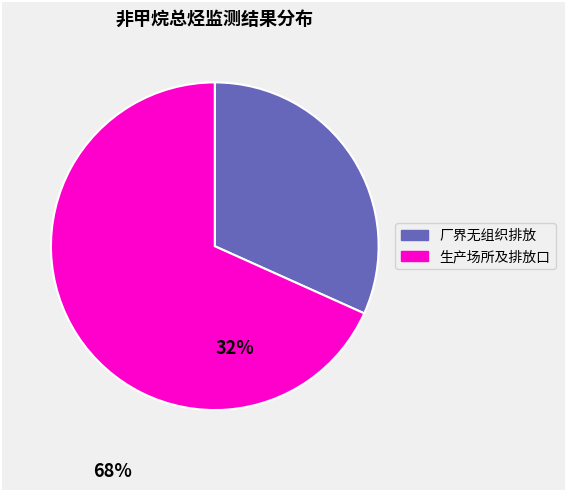

Is there a majority slice in this chart?

Yes